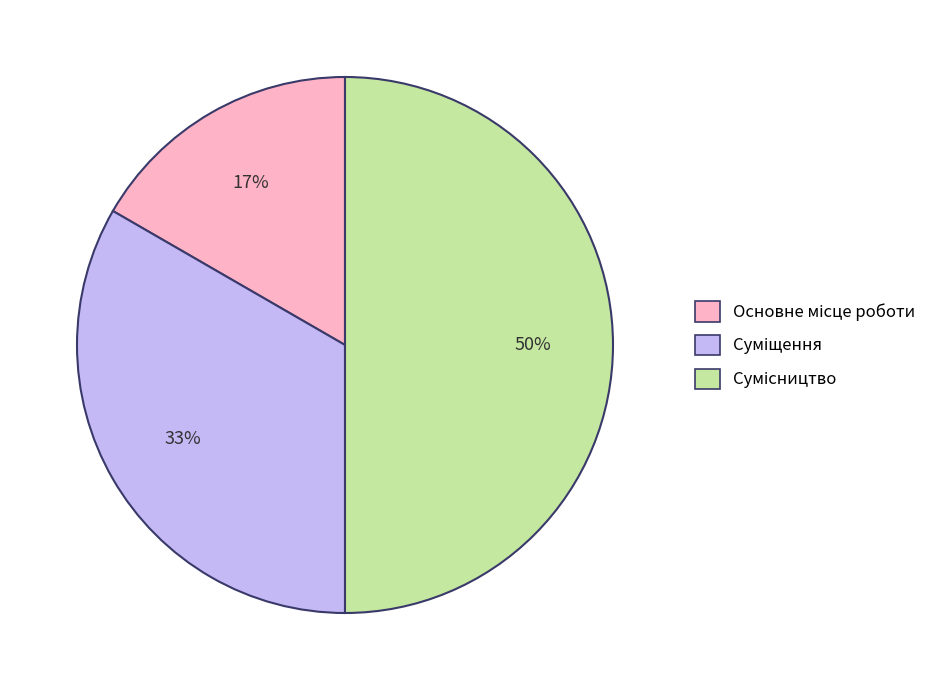

To the nearest percent, what is the average slice percentage?

33%